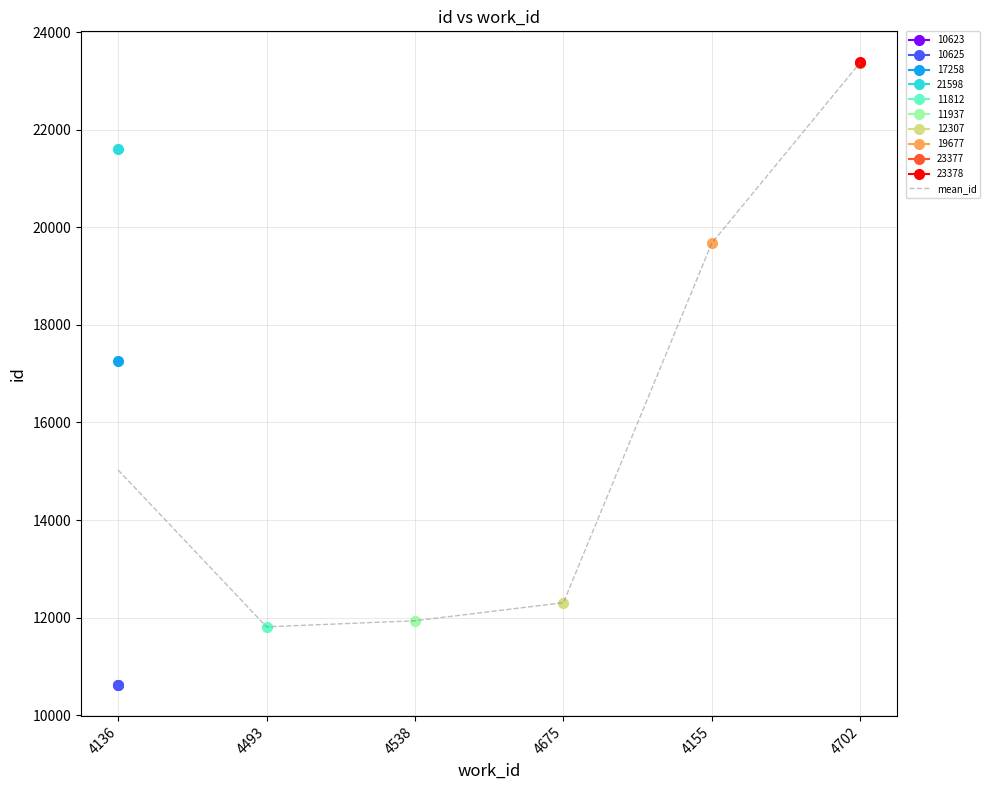

What is the minimum value shown in the chart?

11812.0